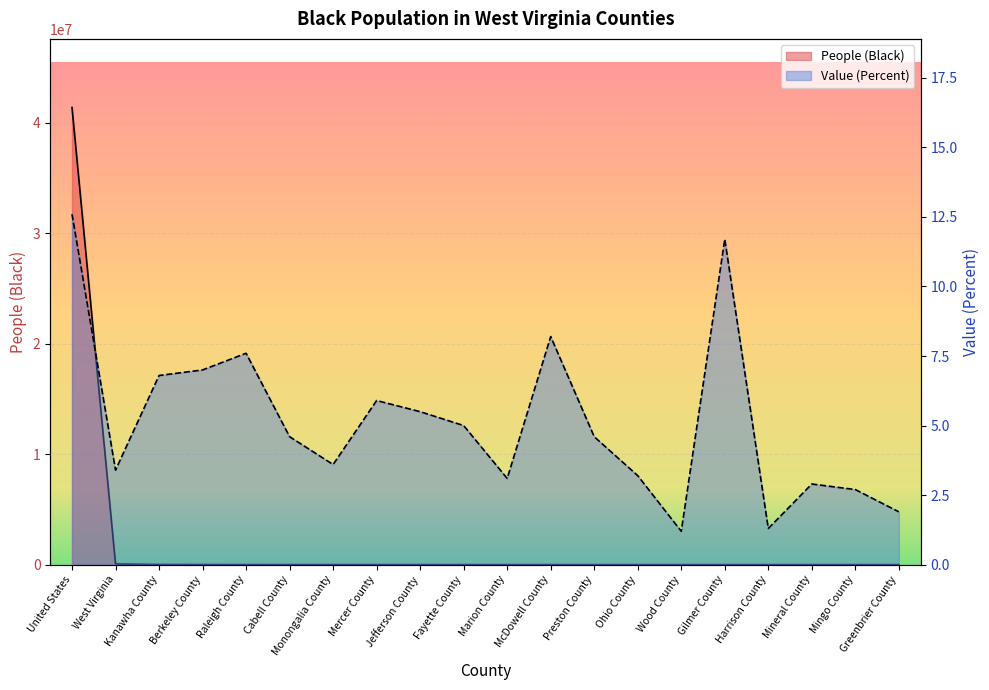

What is the difference between the highest and lowest values at Wood County?

990.8